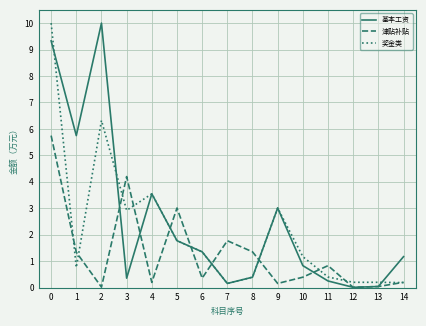

The value of 津贴补贴 at 2 is 0.0. True or false?

True